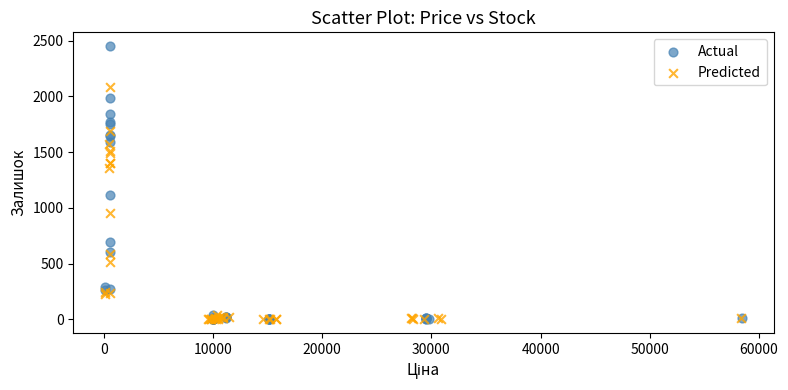

What are all the series names shown in the legend?

Actual, Predicted